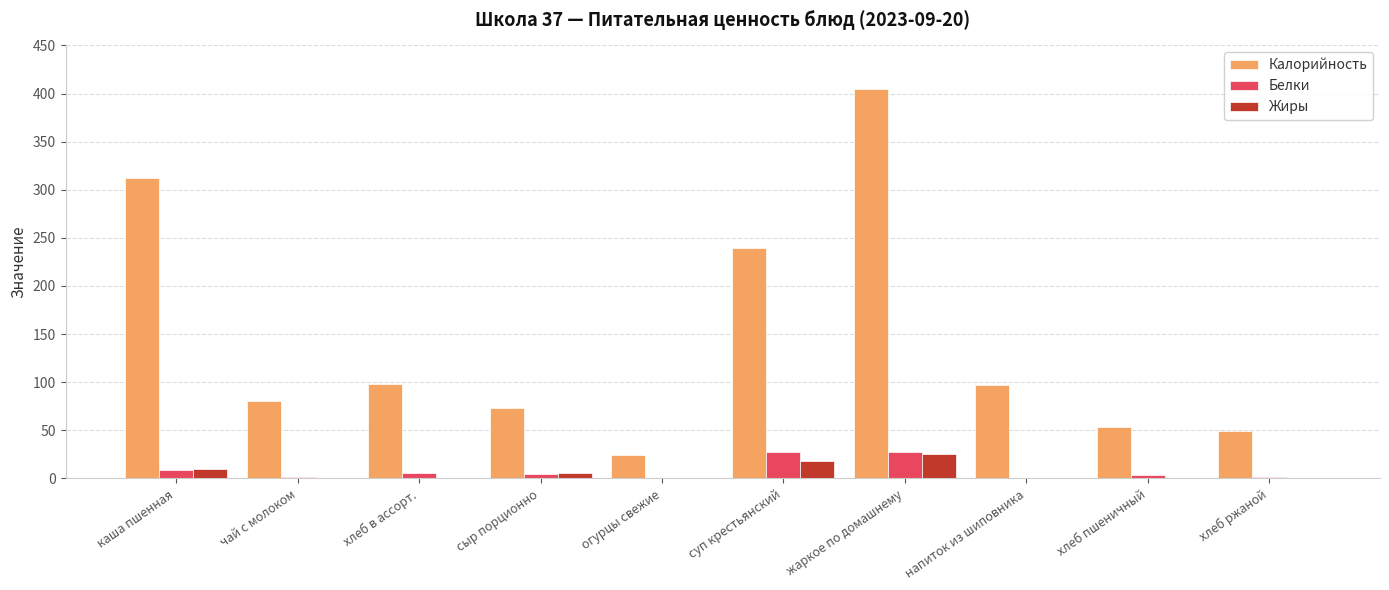

Which series changed the most between напиток из шиповника and хлеб ржаной?

Калорийность